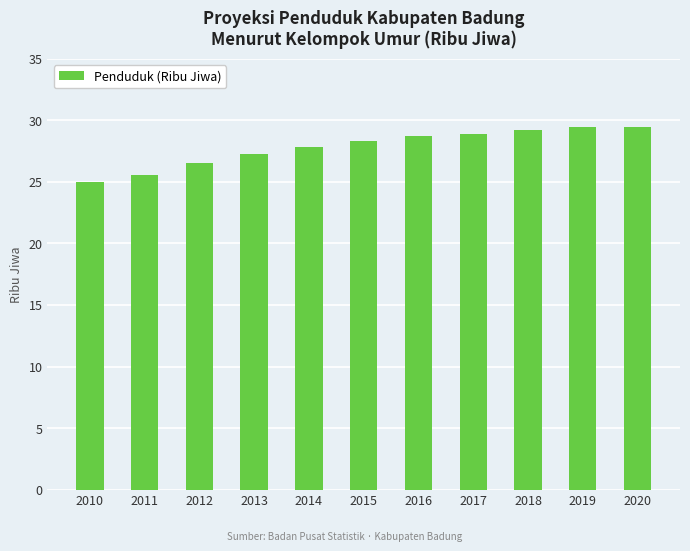

How many distinct data groups are displayed?

1